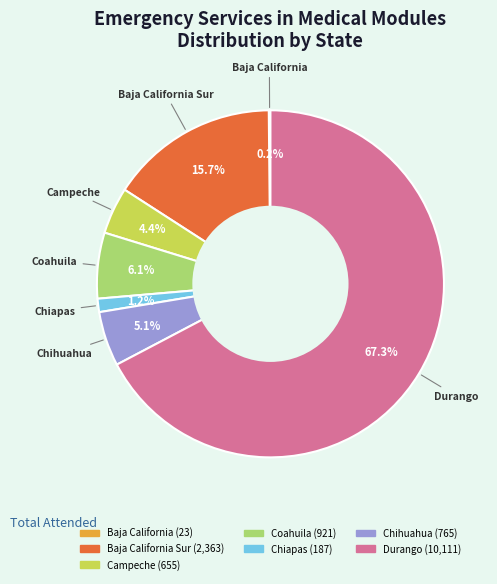

Does any single category account for the majority?

Yes